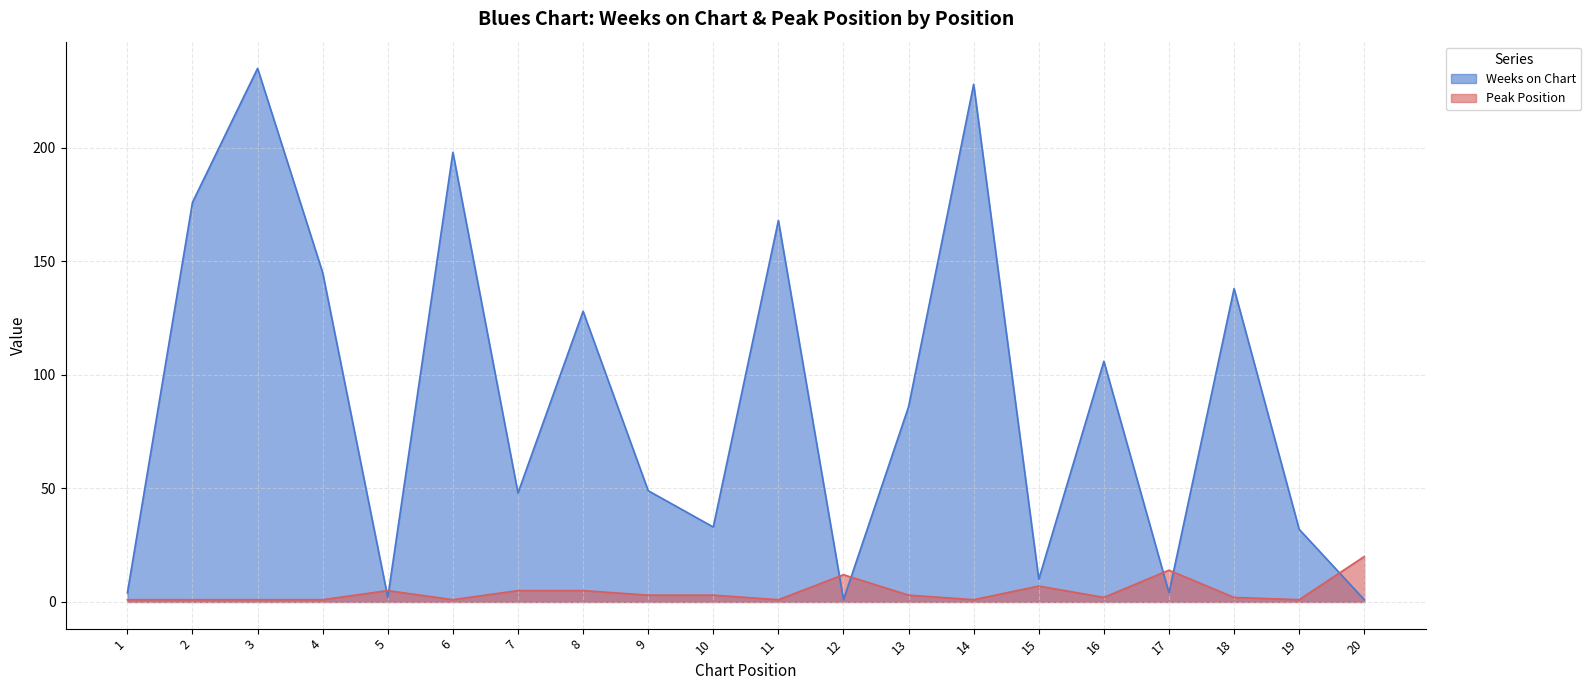

The value of Peak Position at 1 is 0. True or false?

False